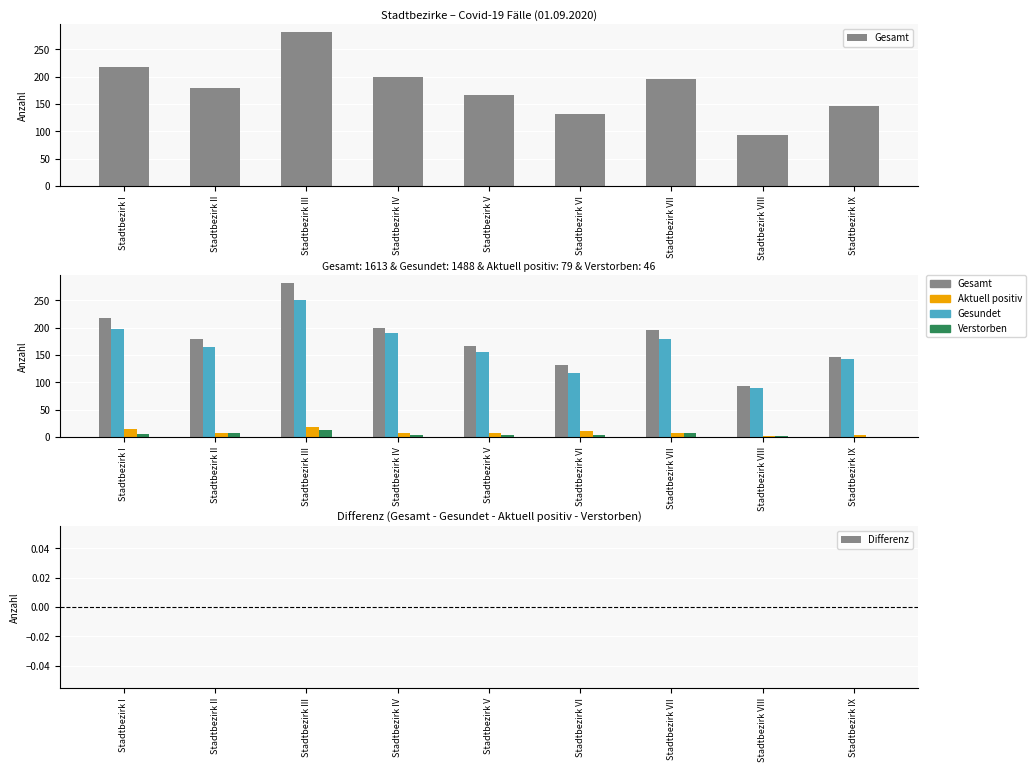

What is the total value across all series at Stadtbezirk III?

564